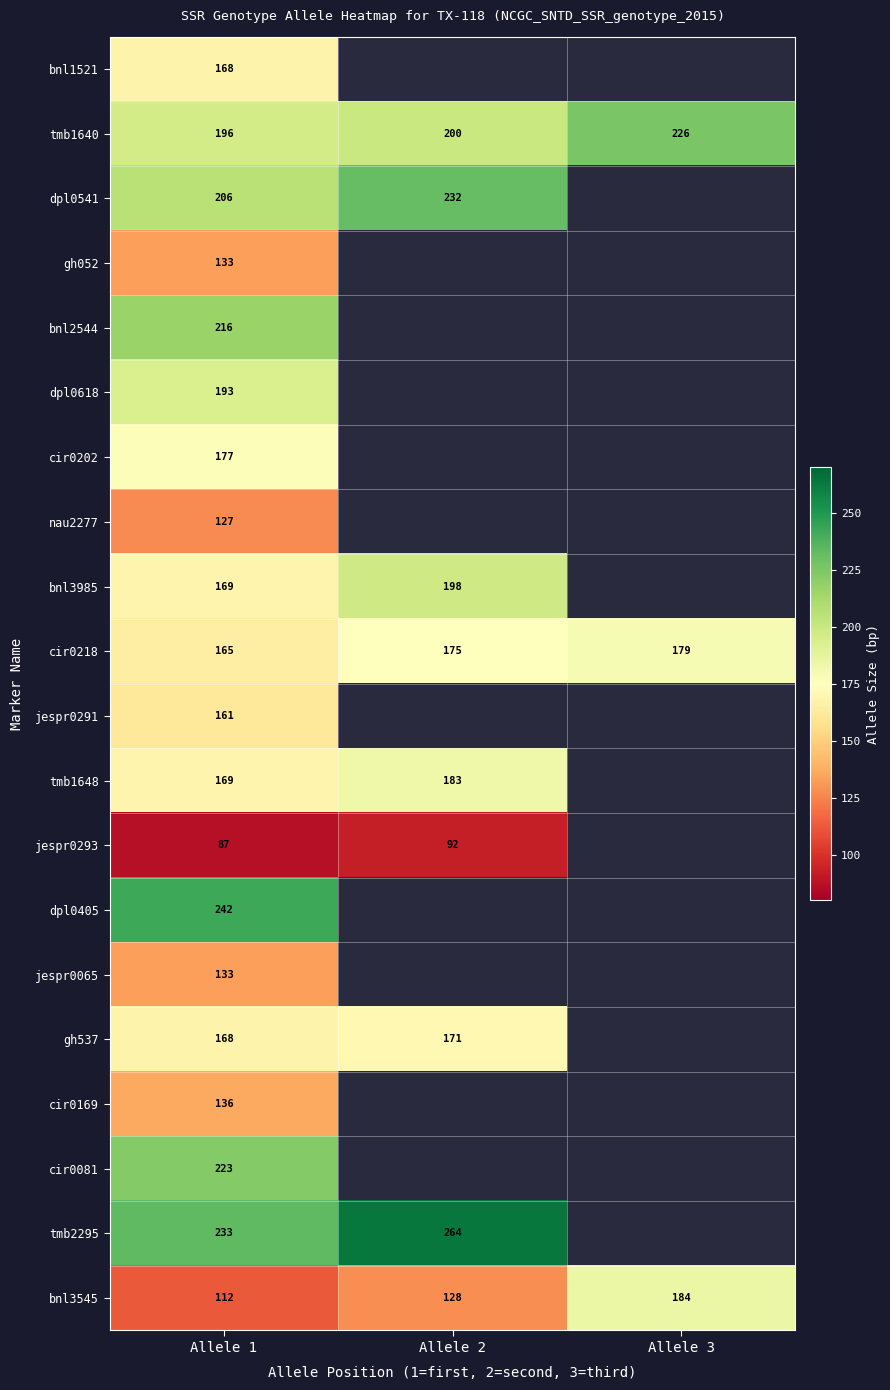

Between Allele 3 and Allele 2, which is larger?

Allele 2